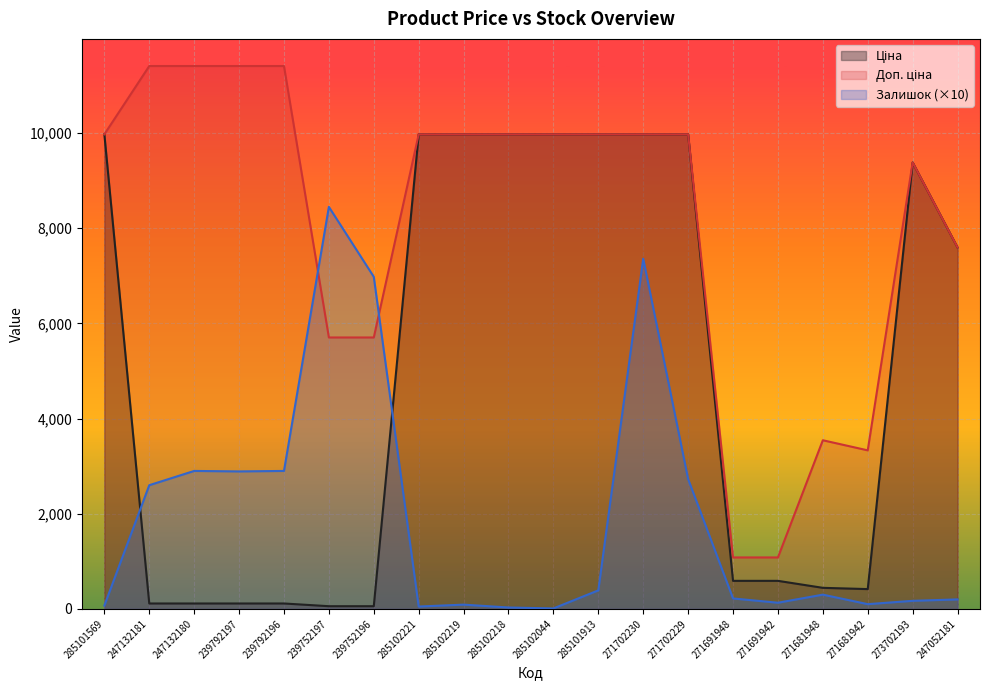

At which category does Залишок reach its first local peak?

247132180